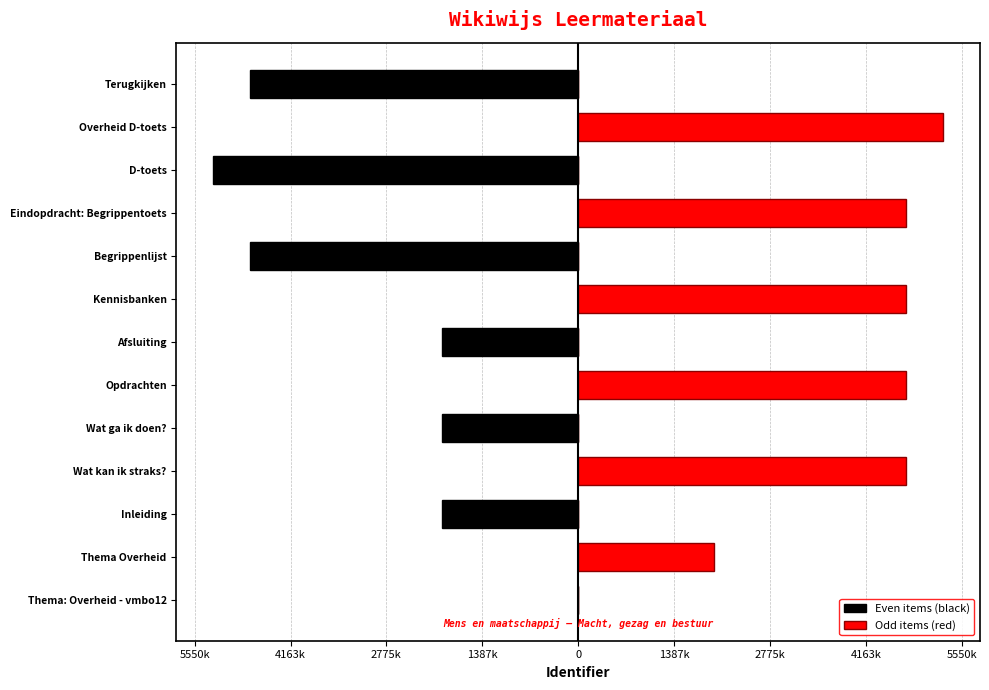

How many groups of bars are there?

13